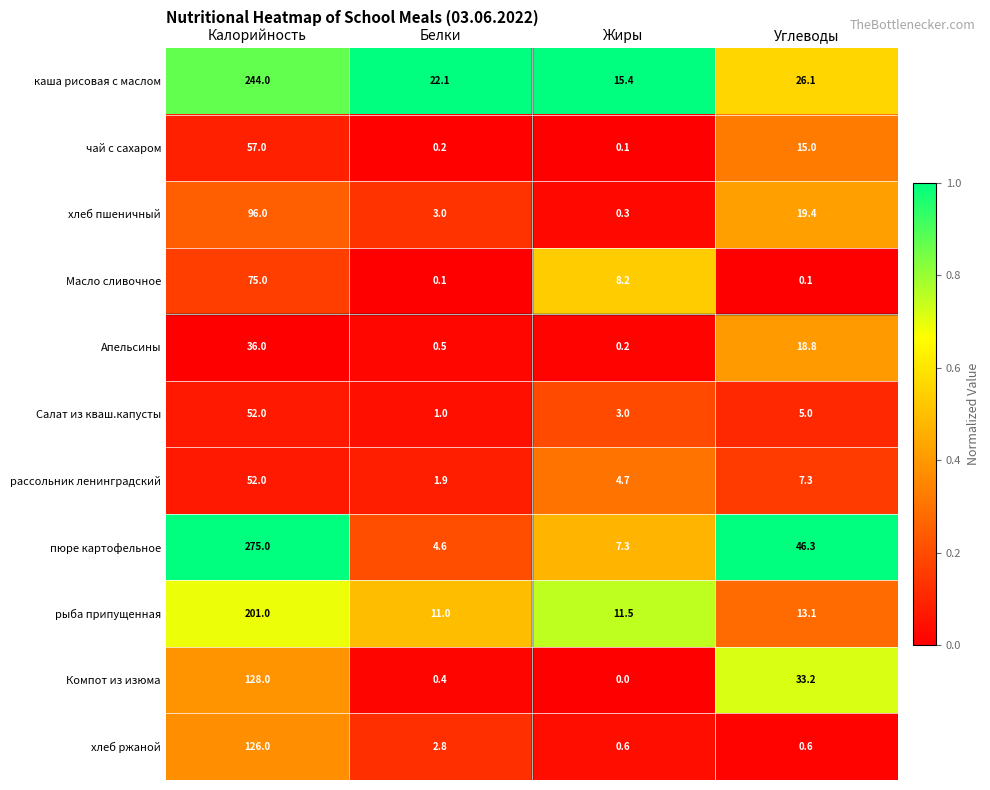

What is the difference between the хлеб ржаной values at Калорийность and Белки?

123.2